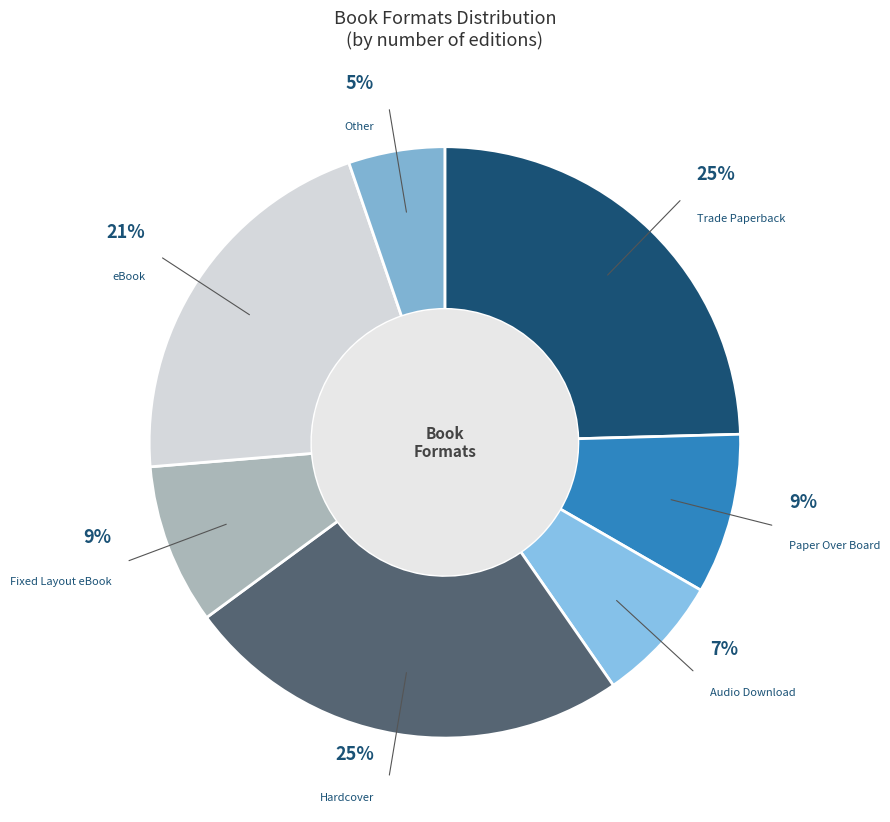

To the nearest percent, what percentage of the pie is Trade Paperback?

25%